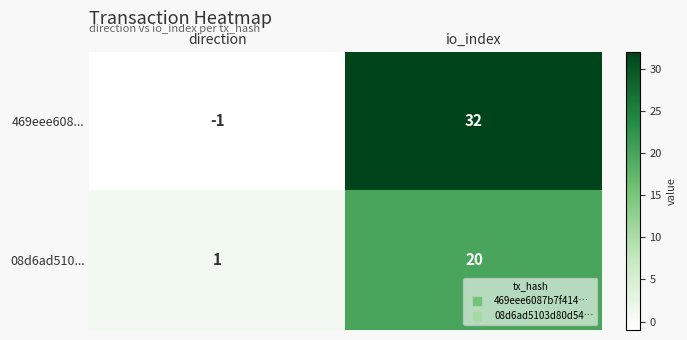

At which label is 469eee608... closest to 15?

direction